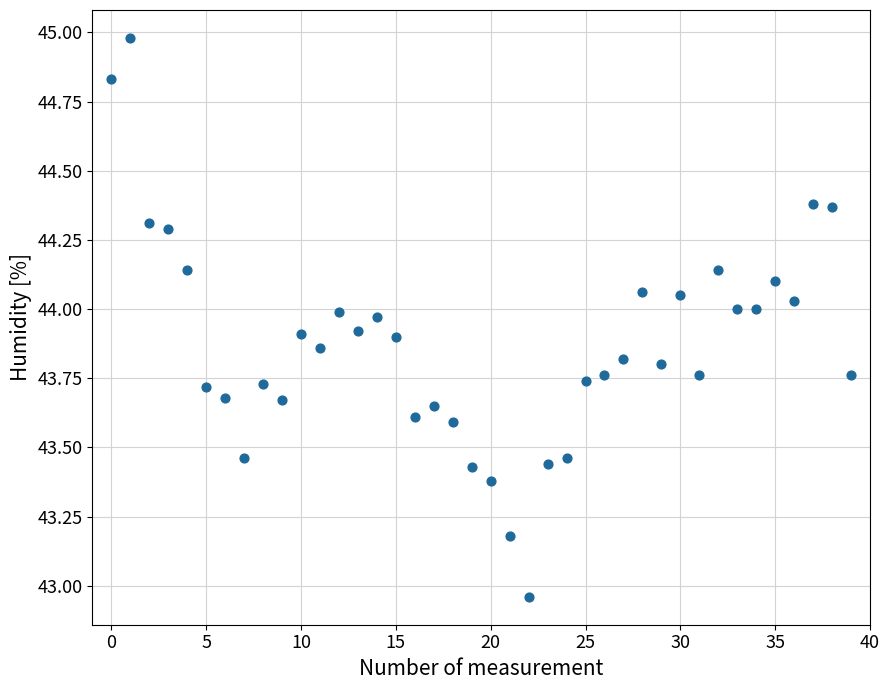

What is the range of Y values (max minus min)?

2.0